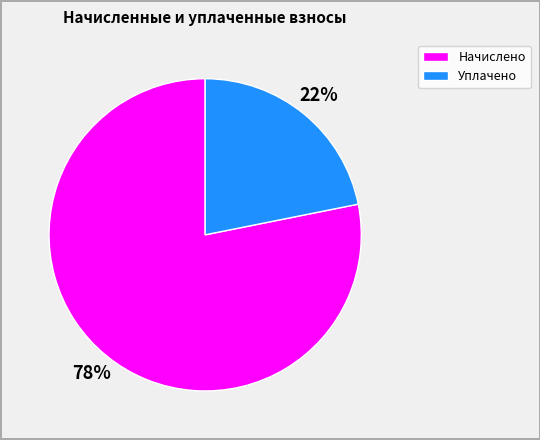

Is there a majority slice in this chart?

Yes